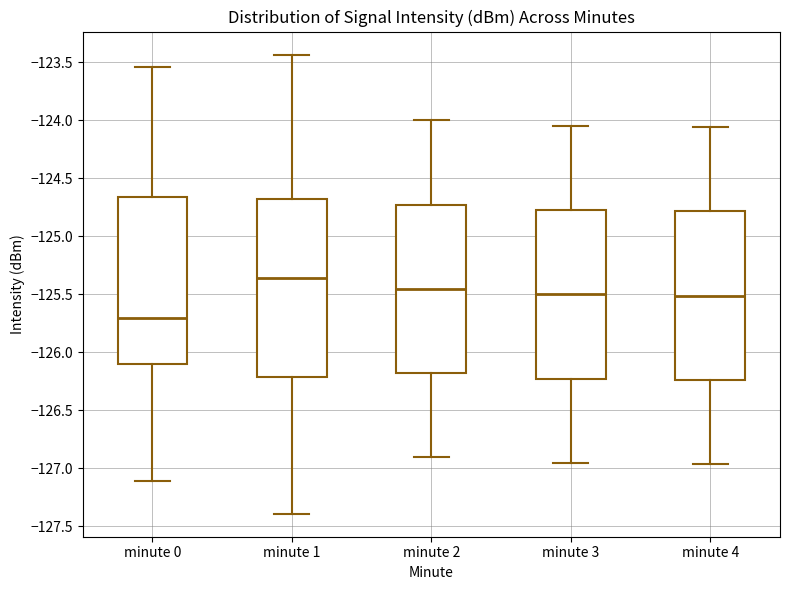

Where is the upper edge of the box for minute 4 on the y-axis? The values are not printed on the chart, so give them approximately, as read against the axis.

-124.80